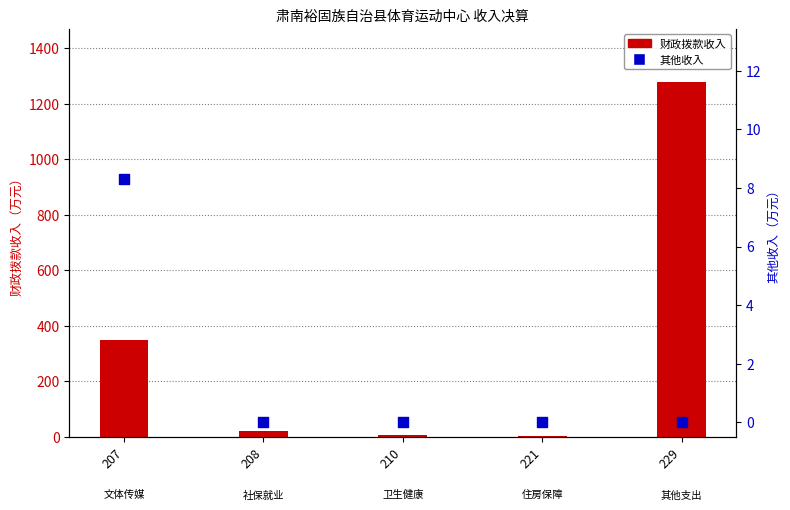

At which category is the sum across all series the highest?

229